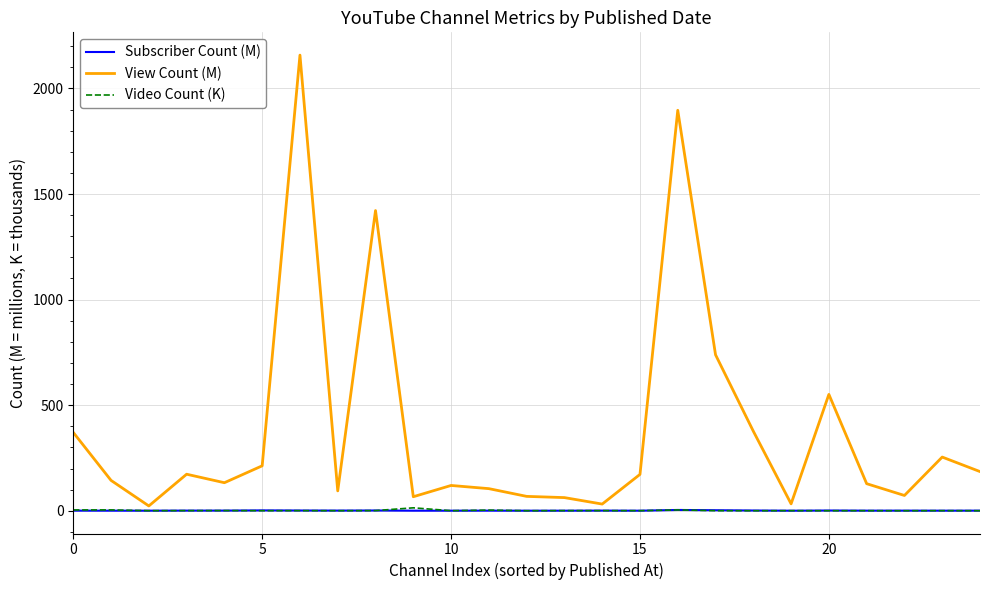

Which series has the largest total across all categories?

View Count (M)